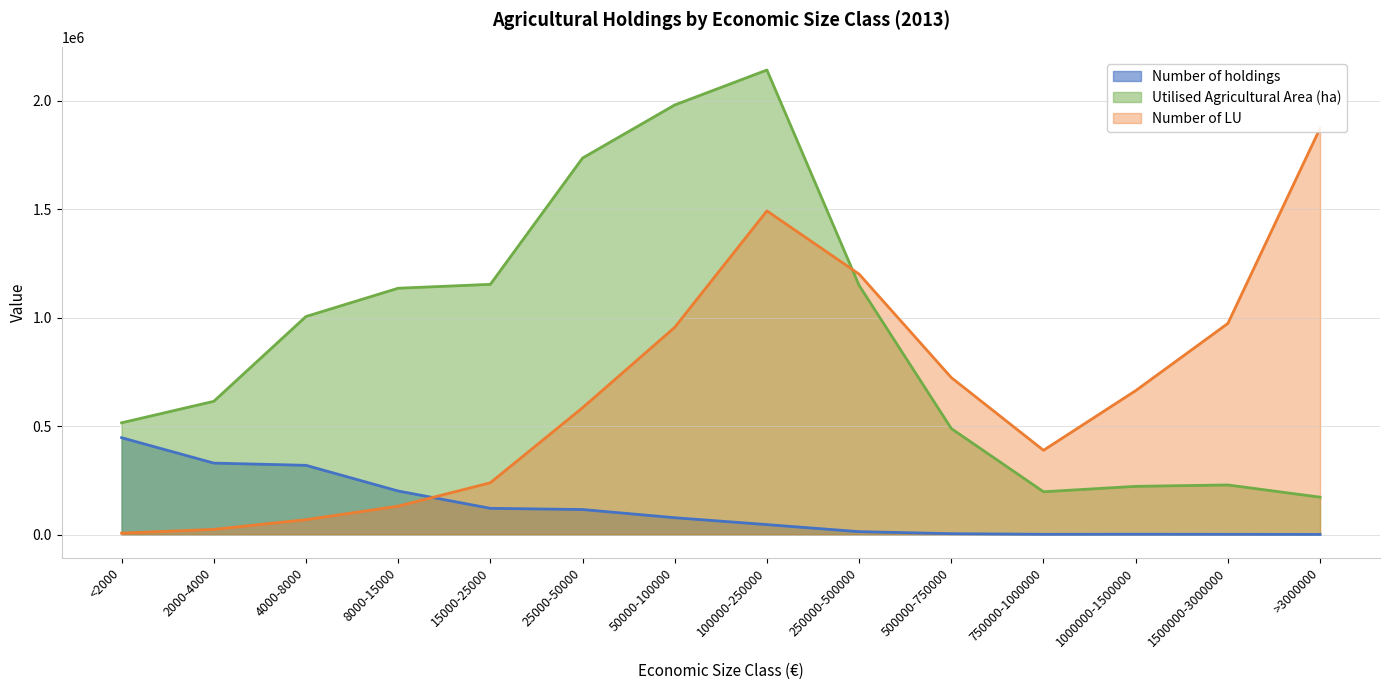

What is the difference between the highest and lowest values at 50000-100000?

1903348.4